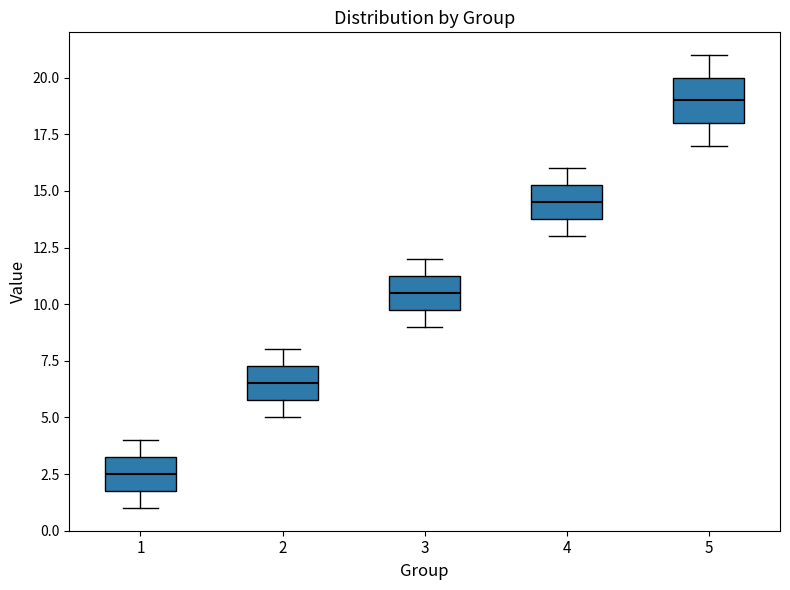

Reading left to right, transcribe this box plot: for each box, give where its median line is, the range the box spans, and where its two whiskers end, as read against the y-axis. The values are not printed on the chart, so give them approximately, as read against the axis.

1: median 2.5, box 2.0 to 3.5, whiskers 1.0 to 4.0
2: median 6.5, box 6.0 to 7.5, whiskers 5.0 to 8.0
3: median 10.5, box 10.0 to 11.5, whiskers 9.0 to 12.0
4: median 14.5, box 14.0 to 15.5, whiskers 13.0 to 16.0
5: median 19.0, box 18.0 to 20.0, whiskers 17.0 to 21.0